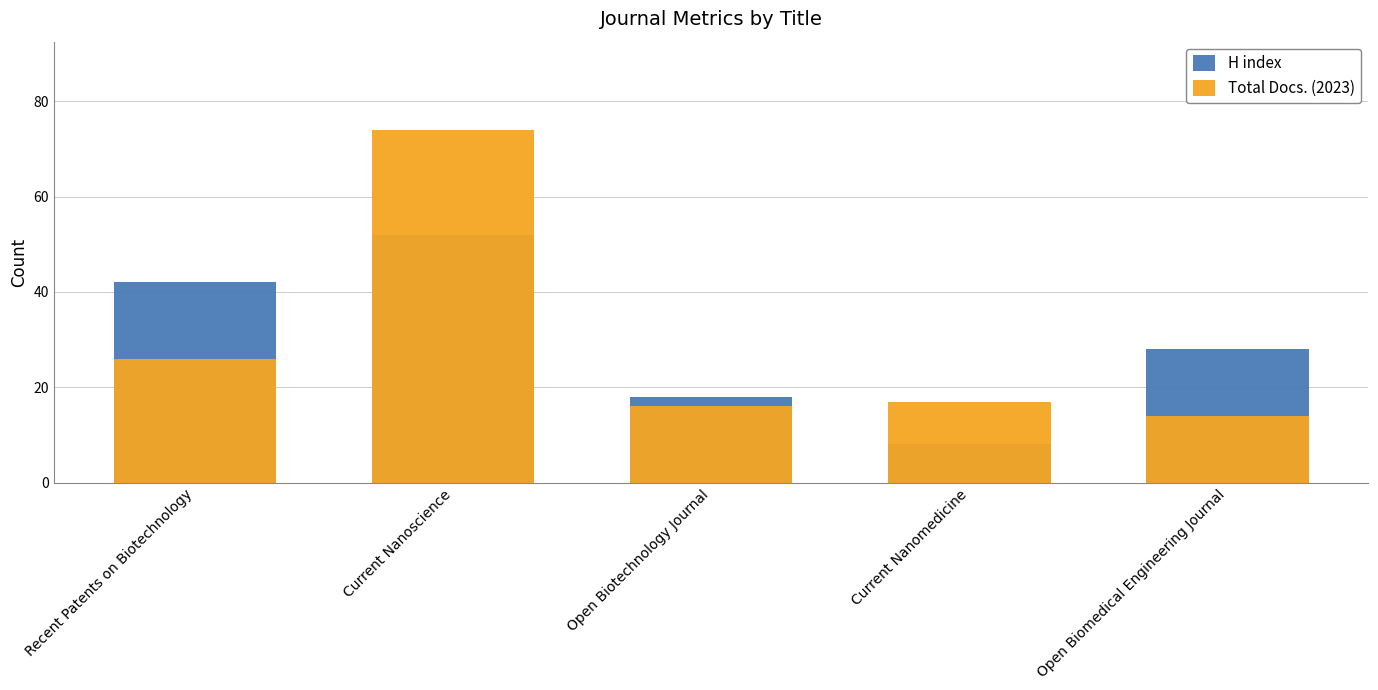

Rank the series by their average value, from highest to lowest.

H index, Total Docs. (2023)